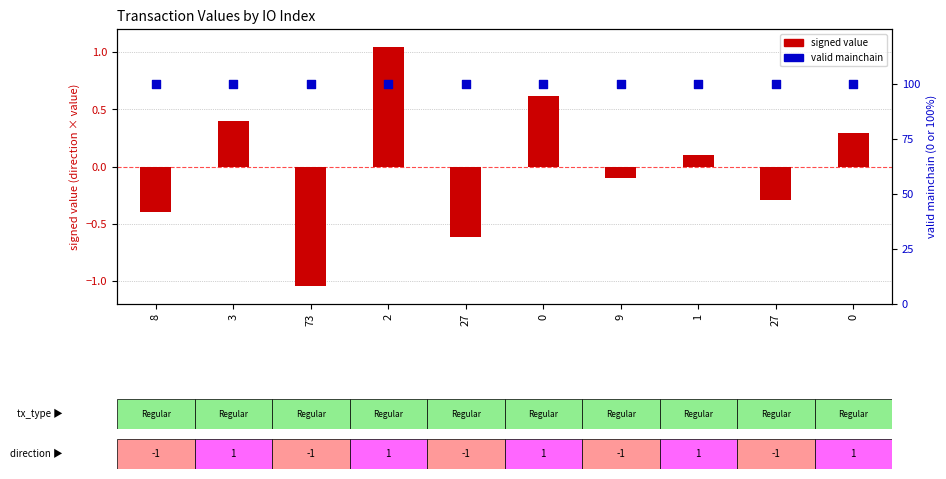

Is the value of valid mainchain (%) at 73 greater than the value of signed value (dir×val) at 73?

Yes